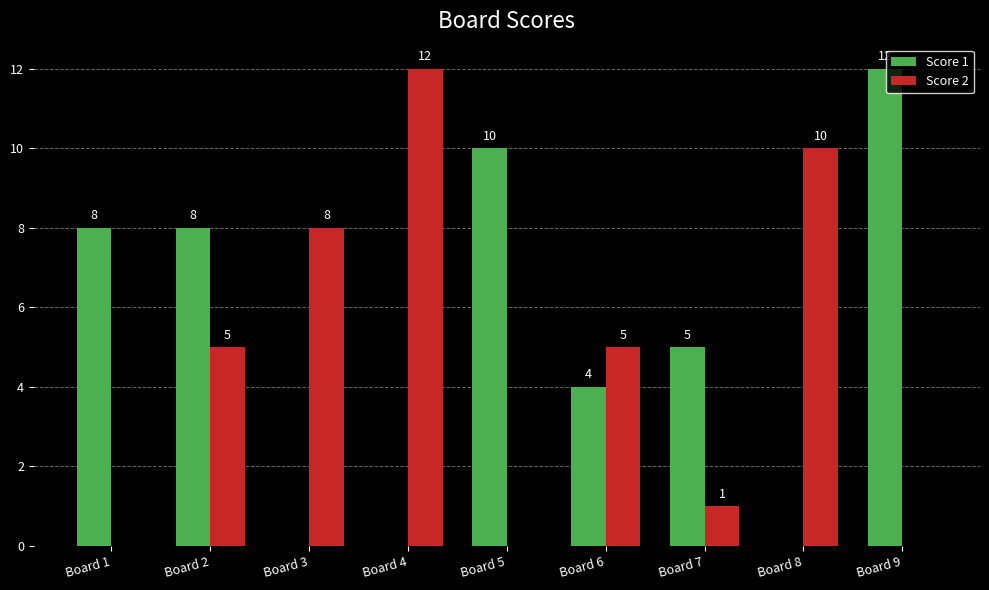

Where is Score 1 nearest to the value 6?

Board 7